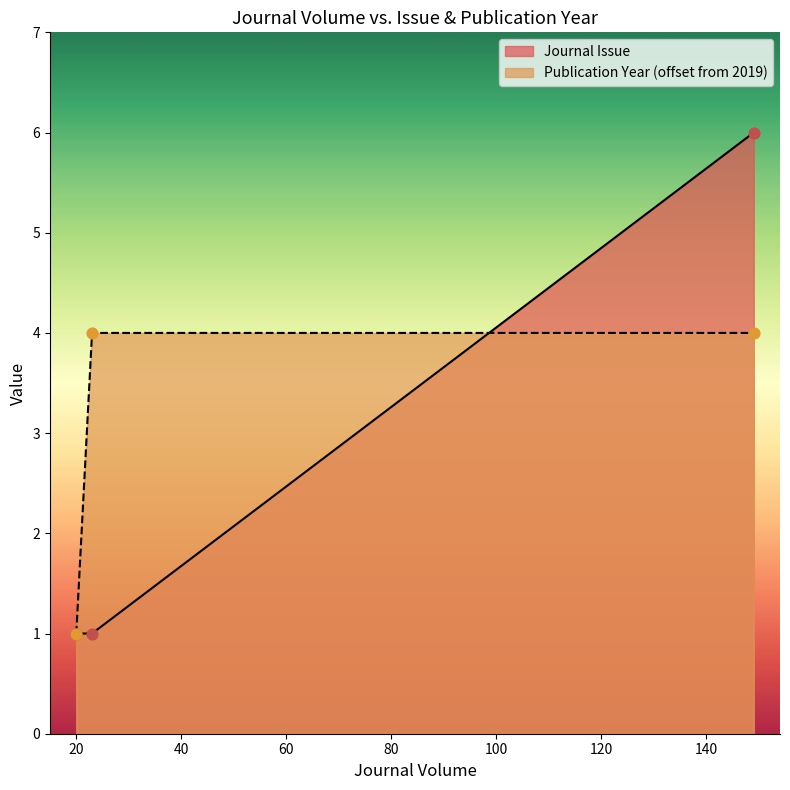

Which series has the largest range (max minus min)?

Journal Issue